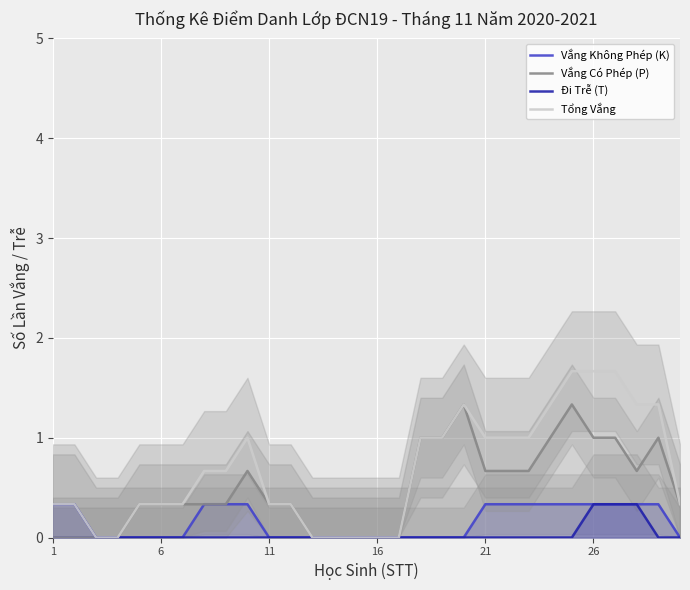

True or false: Vắng Có Phép (P) has a value of 0.1 at 21.

False